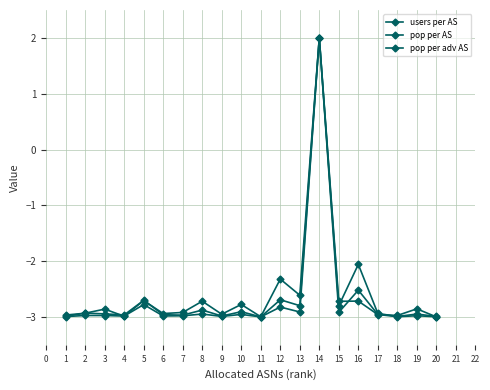

The value of pop per AS at 7 is -4.1. True or false?

False